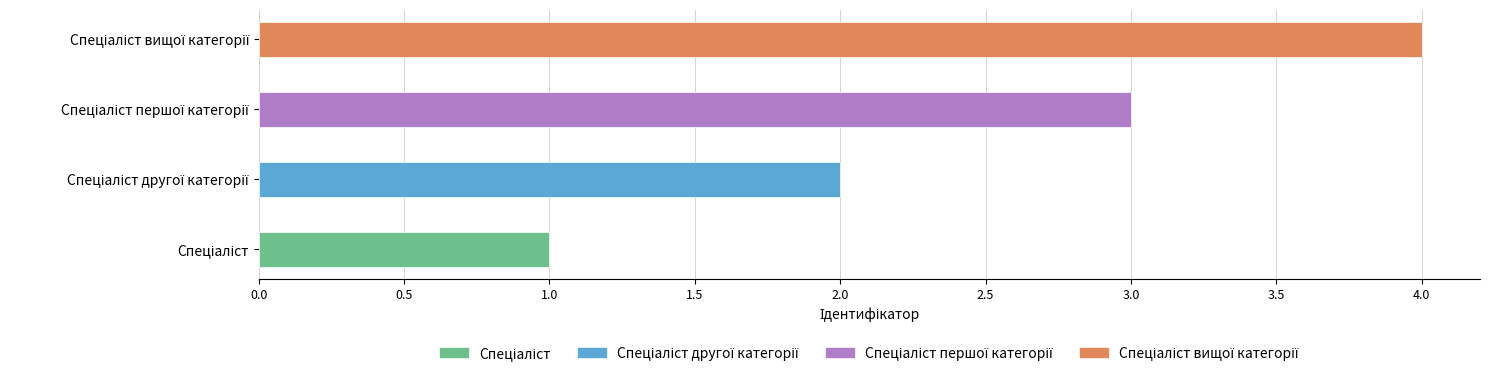

The chart shows a value of 4 at Спеціаліст вищої категорії. True or false?

True